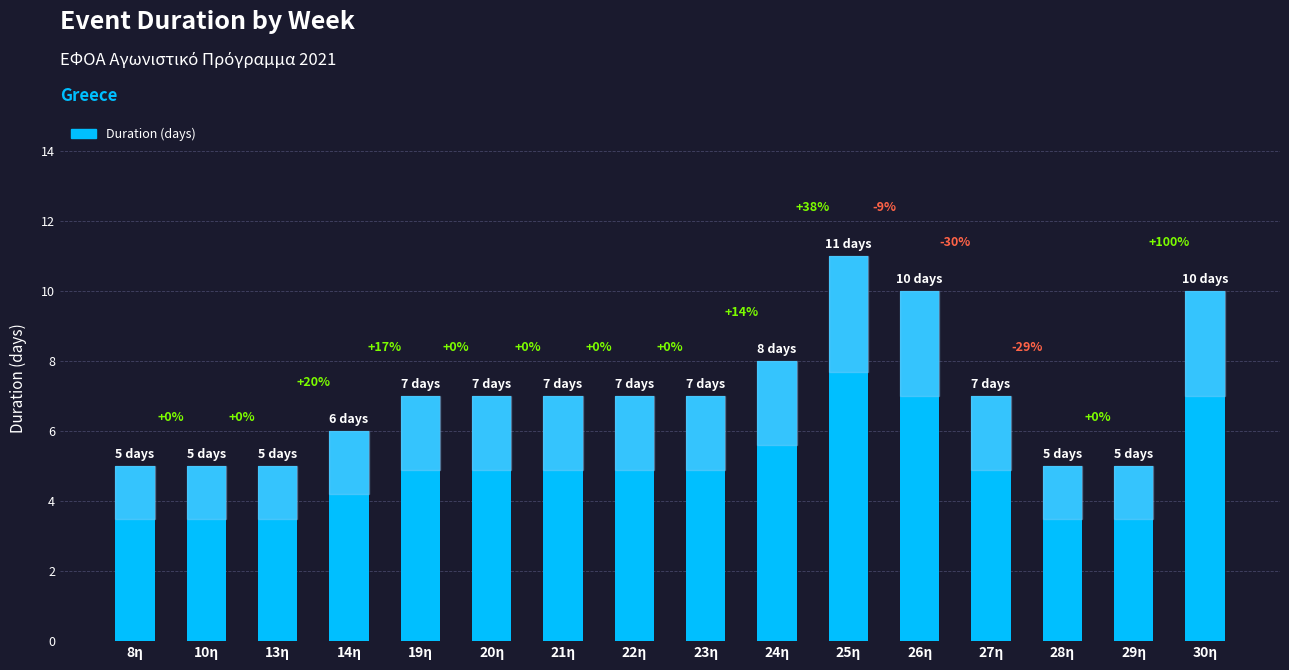

Between 14η and 13η, which is larger?

14η